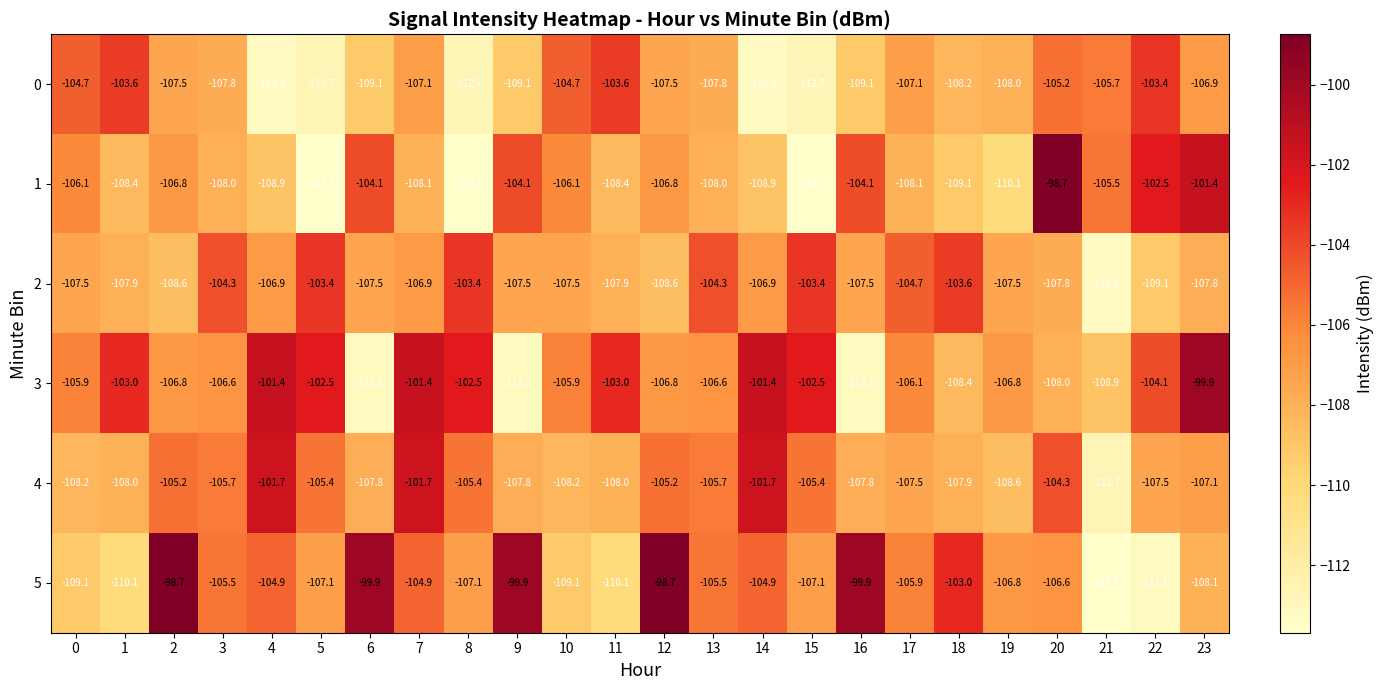

Between 0 and 11, which series saw the biggest shift?

3